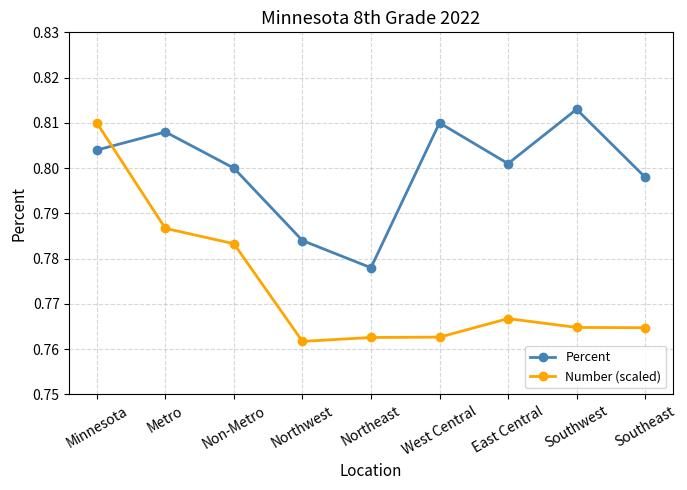

The value of Number (scaled) at West Central is 0.8. True or false?

True